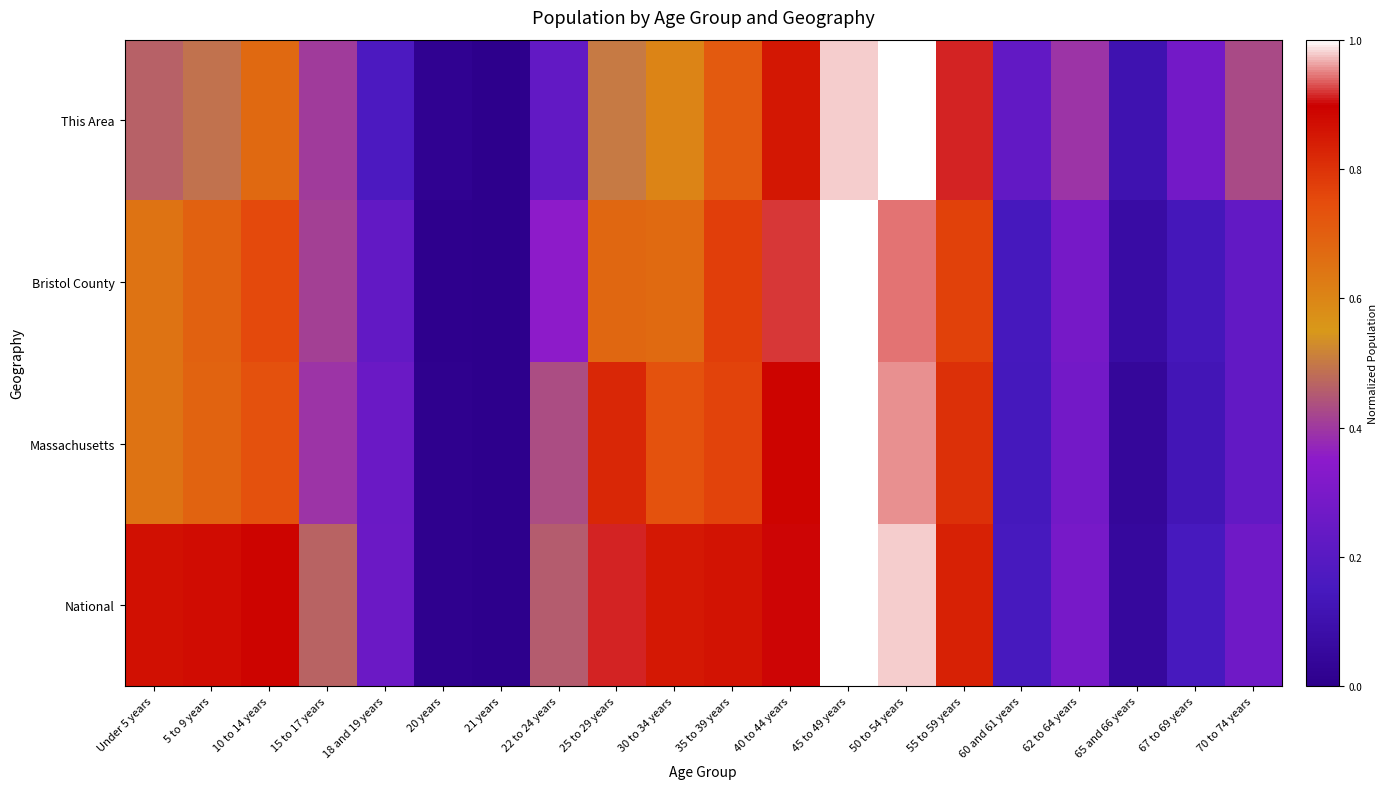

Reading right to left, extract all data points from this chart.

This Area: 70 to 74 years=0.4	67 to 69 years=0.3	65 and 66 years=0.1	62 to 64 years=0.4	60 and 61 years=0.2	55 to 59 years=0.9	50 to 54 years=1.0	45 to 49 years=1.0	40 to 44 years=0.9	35 to 39 years=0.7	30 to 34 years=0.6	25 to 29 years=0.5	22 to 24 years=0.2	21 years=0.0	20 years=0.0	18 and 19 years=0.2	15 to 17 years=0.4	10 to 14 years=0.7	5 to 9 years=0.5	Under 5 years=0.5
Bristol County: 70 to 74 years=0.2	67 to 69 years=0.1	65 and 66 years=0.1	62 to 64 years=0.3	60 and 61 years=0.1	55 to 59 years=0.8	50 to 54 years=0.9	45 to 49 years=1.0	40 to 44 years=0.9	35 to 39 years=0.8	30 to 34 years=0.7	25 to 29 years=0.7	22 to 24 years=0.4	21 years=0.0	20 years=0.0	18 and 19 years=0.2	15 to 17 years=0.4	10 to 14 years=0.8	5 to 9 years=0.7	Under 5 years=0.6
Massachusetts: 70 to 74 years=0.2	67 to 69 years=0.1	65 and 66 years=0.0	62 to 64 years=0.3	60 and 61 years=0.1	55 to 59 years=0.8	50 to 54 years=1.0	45 to 49 years=1.0	40 to 44 years=0.9	35 to 39 years=0.8	30 to 34 years=0.7	25 to 29 years=0.8	22 to 24 years=0.4	21 years=0.0	20 years=0.0	18 and 19 years=0.3	15 to 17 years=0.4	10 to 14 years=0.7	5 to 9 years=0.7	Under 5 years=0.6
National: 70 to 74 years=0.3	67 to 69 years=0.2	65 and 66 years=0.1	62 to 64 years=0.3	60 and 61 years=0.2	55 to 59 years=0.8	50 to 54 years=1.0	45 to 49 years=1.0	40 to 44 years=0.9	35 to 39 years=0.9	30 to 34 years=0.9	25 to 29 years=0.9	22 to 24 years=0.5	21 years=0.0	20 years=0.0	18 and 19 years=0.3	15 to 17 years=0.5	10 to 14 years=0.9	5 to 9 years=0.9	Under 5 years=0.9